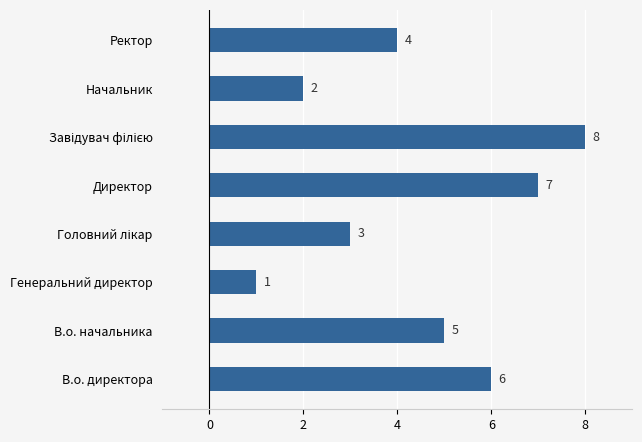

Reading bottom to top, transcribe all the data shown in this chart.

6	5	1	3	7	8	2	4